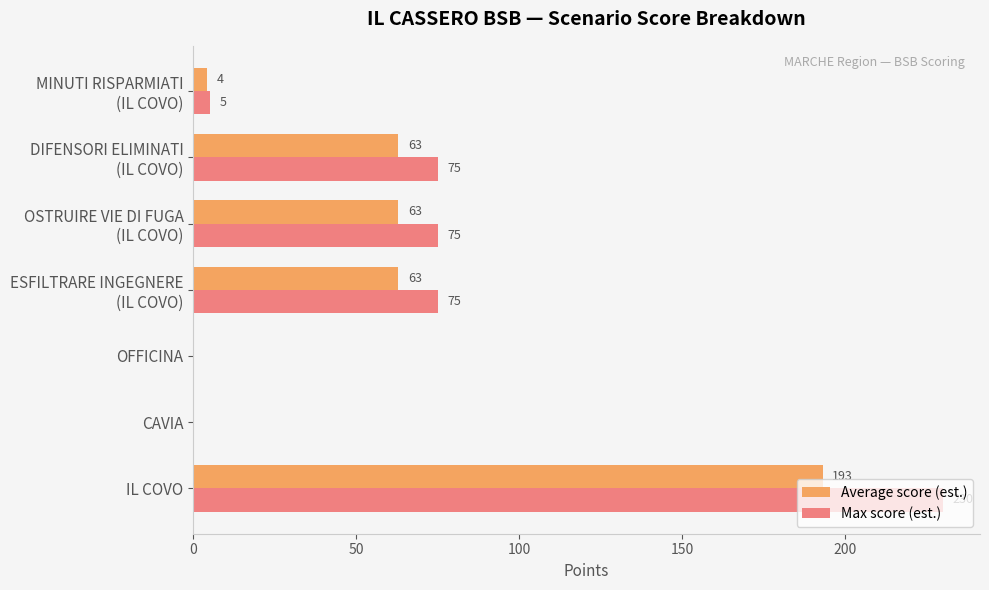

Which series has the largest total across all categories?

Max score (est.)